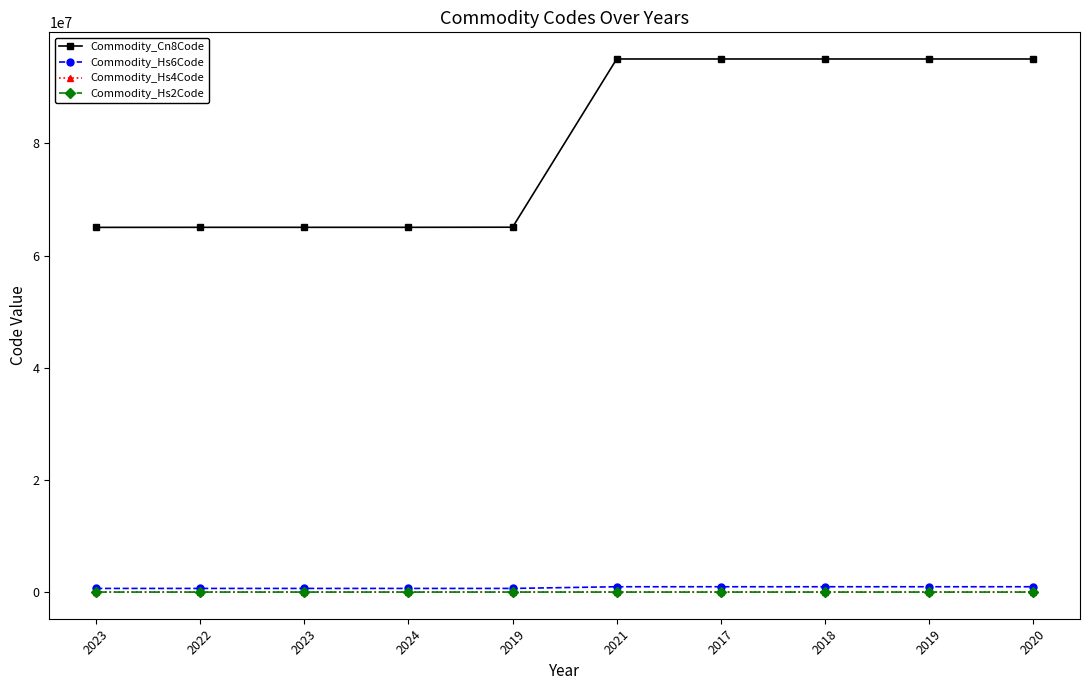

Does the chart display data point markers on the line(s)?

Yes